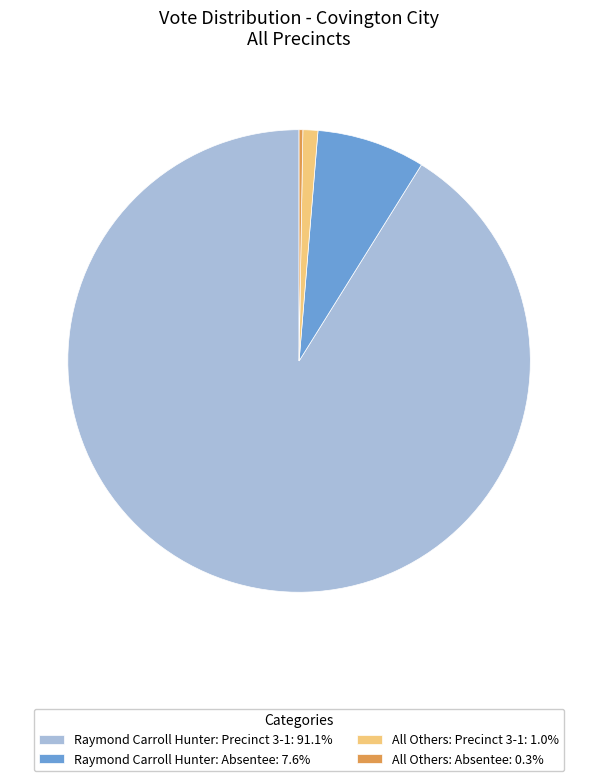

Approximately how many times larger is the value at Raymond Carroll Hunter: Precinct 3-1: 91.1% compared to Raymond Carroll Hunter: Absentee: 7.6%?

12.0